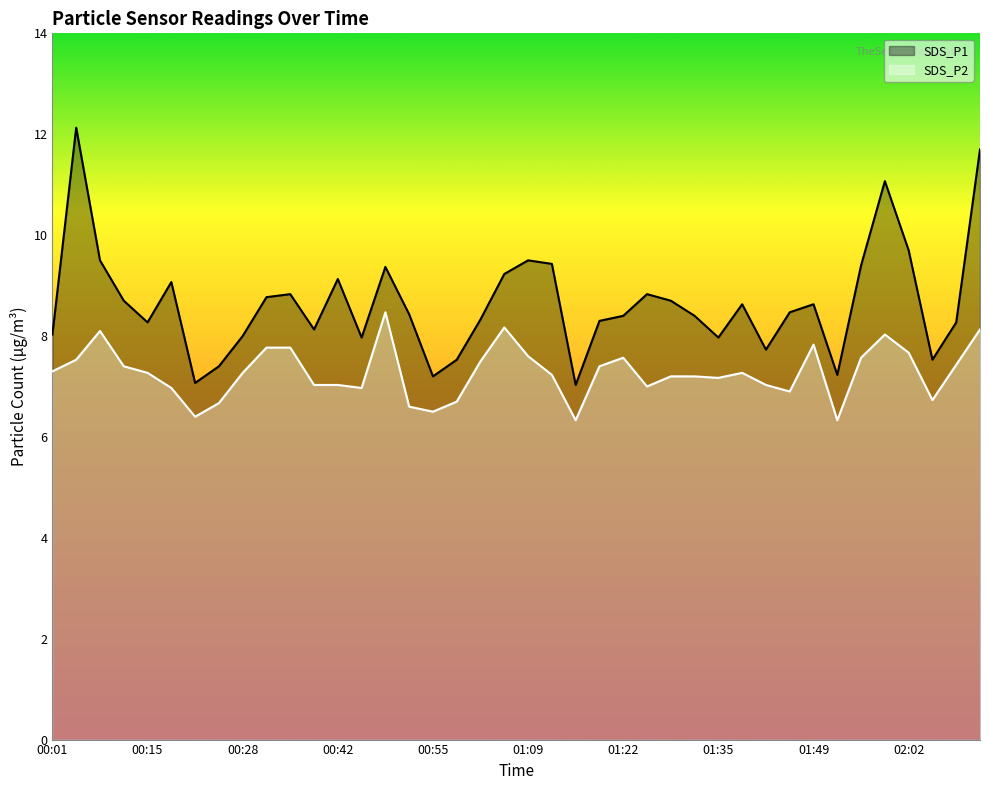

At which label does SDS_P2 first exceed 7?

00:01